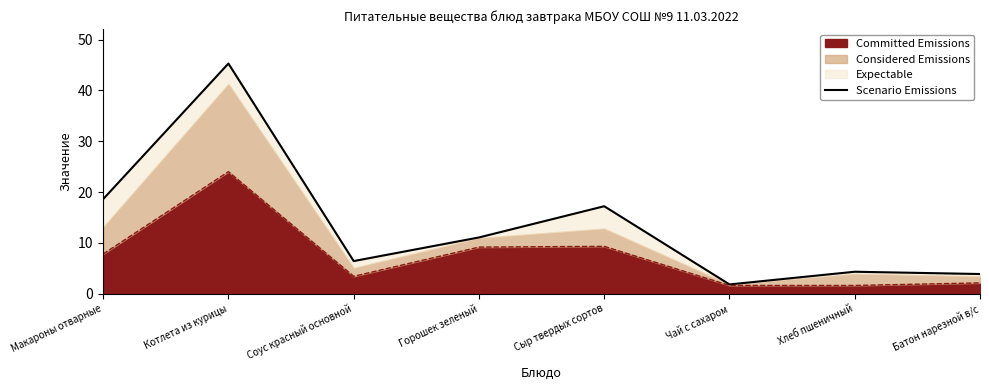

Between Соус красный основной and Хлеб пшеничный, which is larger?

Соус красный основной